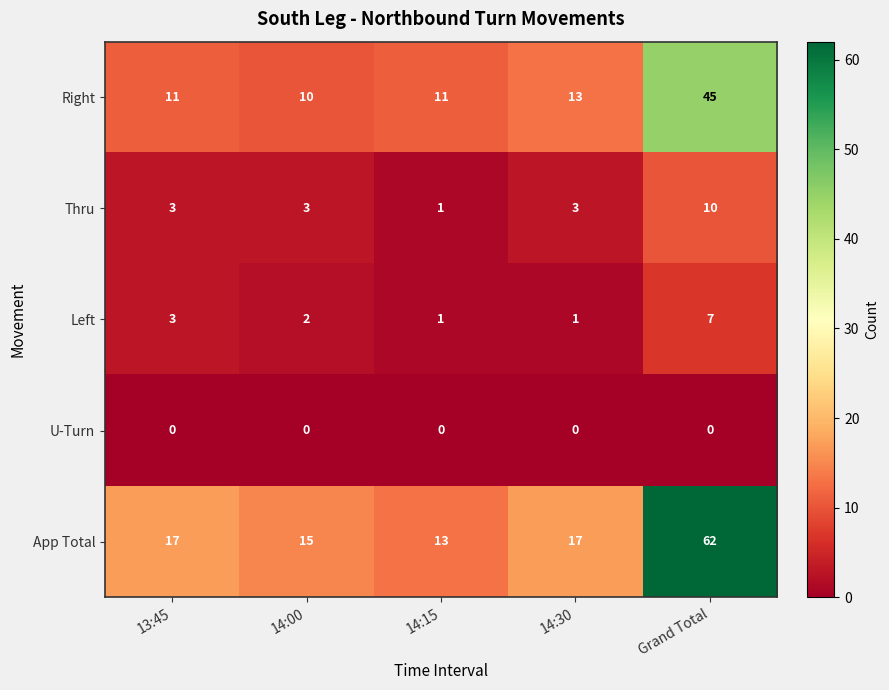

Rank the series by their maximum value, from highest to lowest.

App Total, Right, Thru, Left, U-Turn